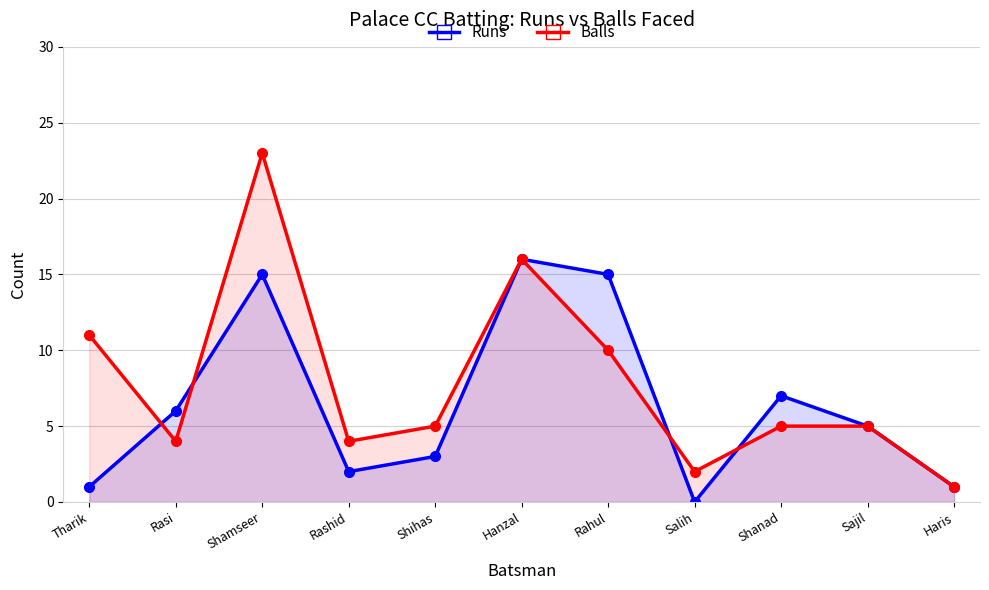

Rank the categories by Balls value from lowest to highest.

Haris, Salih, Rasi, Rashid, Shihas, Shanad, Sajil, Rahul, Tharik, Hanzal, Shamseer